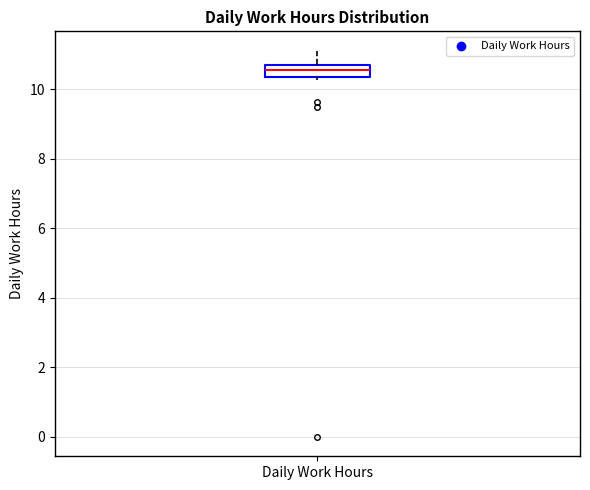

Read this box plot against the y-axis: the position of the median line, the range covered by the box, and the ends of both whiskers. The values are not printed on the chart, so give them approximately, as read against the axis.

median 10.6, box 10.4 to 10.8, whiskers 10.2 to 11.2